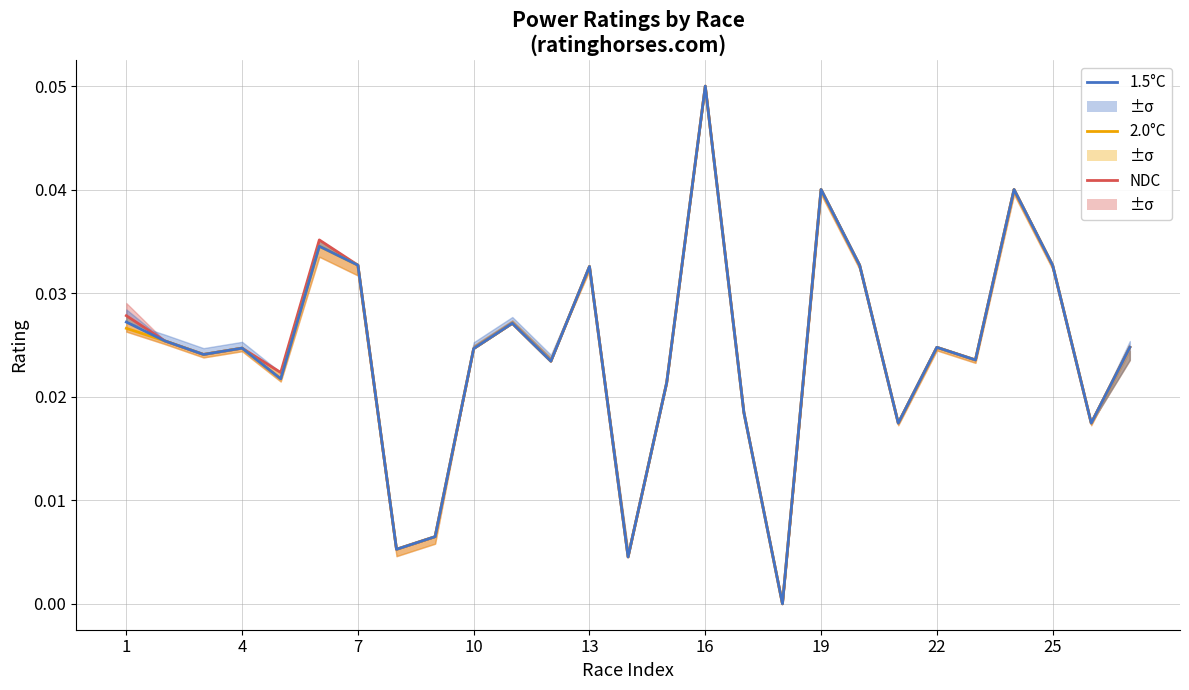

How many interior local valleys does the NDC series have?

9